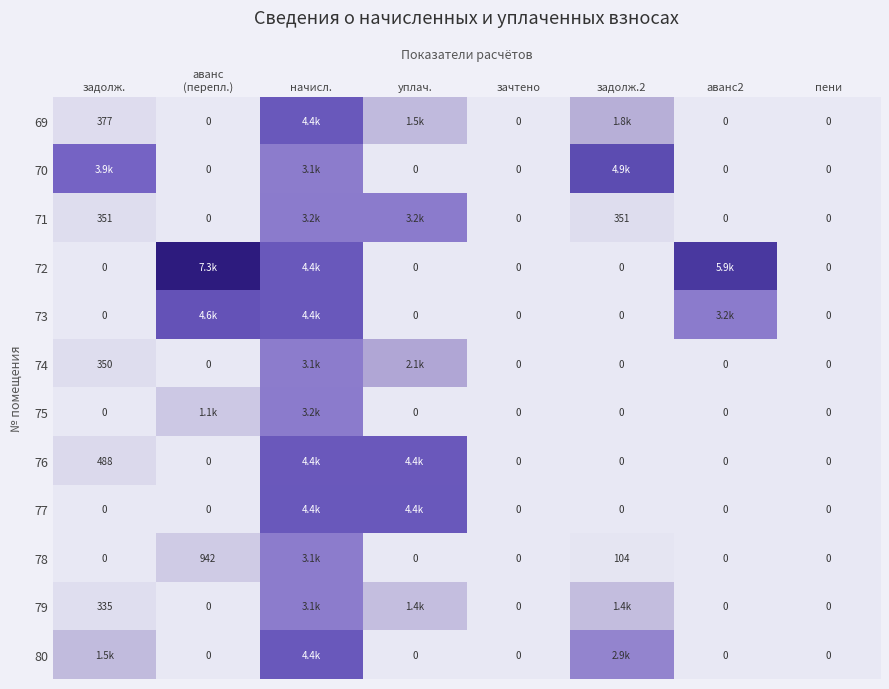

Between уплач. and задолж.2, which is larger?

задолж.2